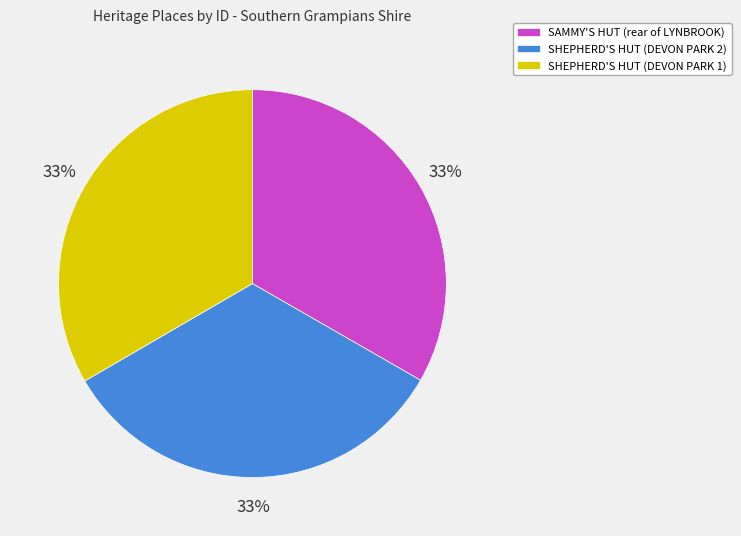

Is SHEPHERD'S HUT (DEVON PARK 1) the majority of the pie?

No